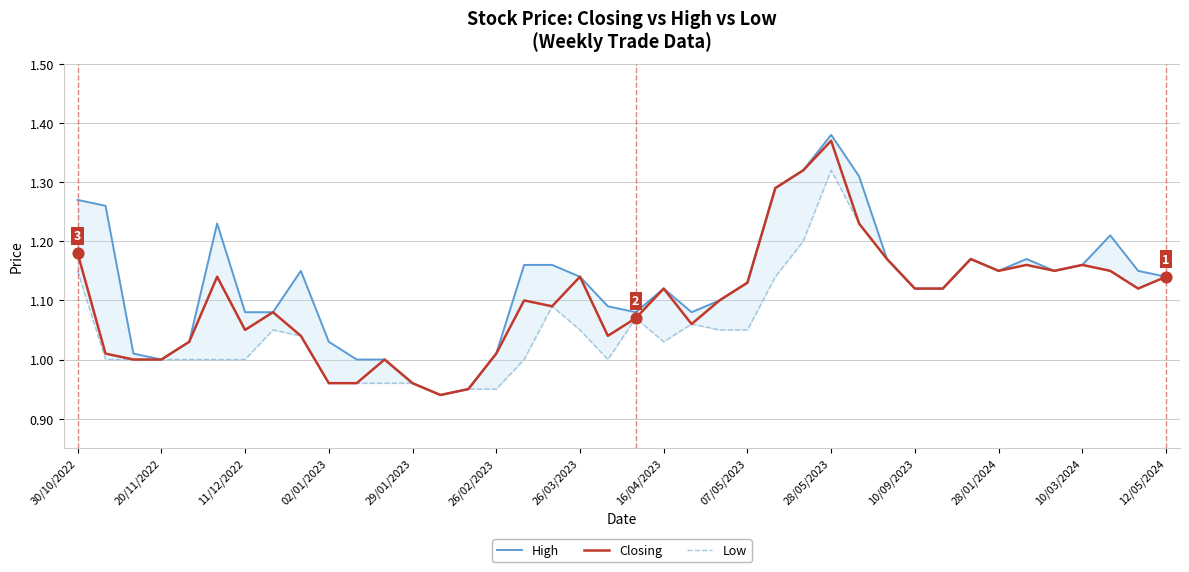

Which series reaches the maximum Y coordinate?

High